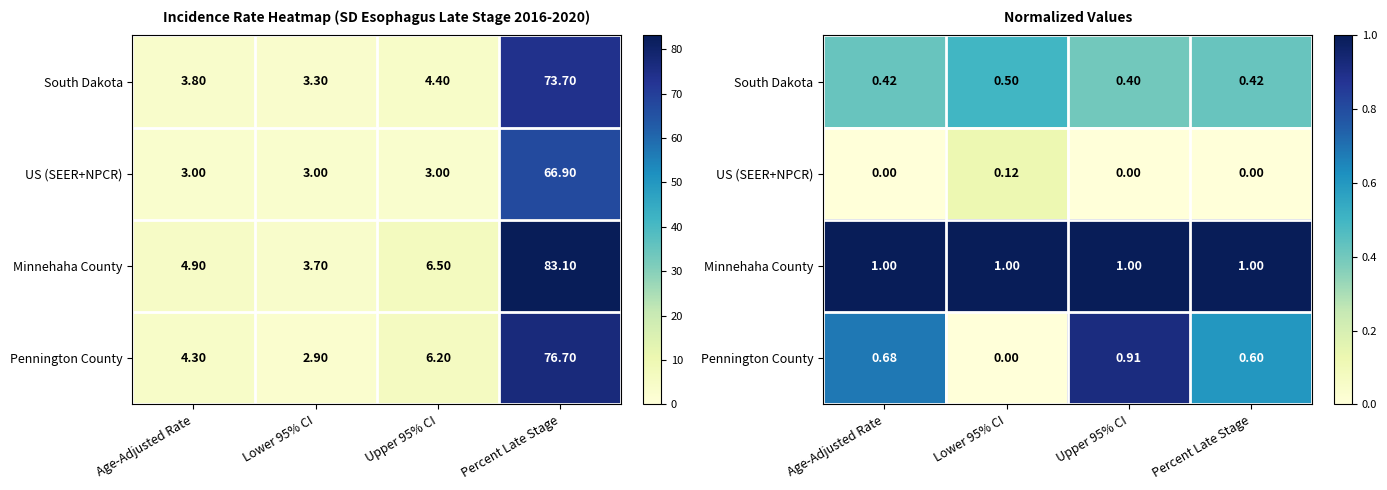

At Upper 95% CI, list the series in order from smallest to largest.

US (SEER+NPCR), South Dakota, Pennington County, Minnehaha County